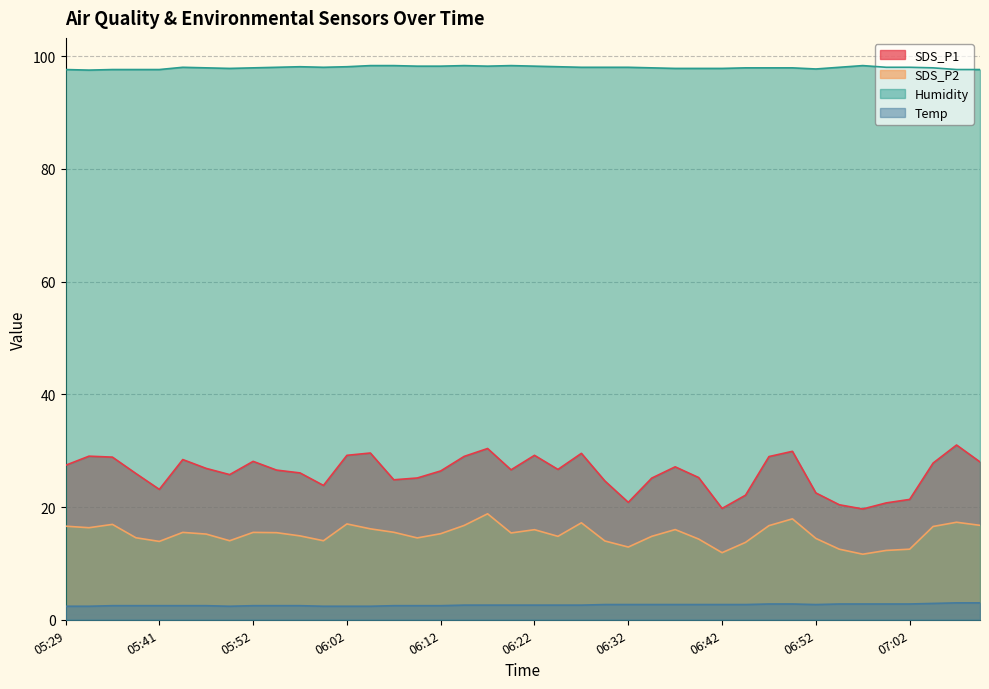

Does the chart display data point markers on the line(s)?

No